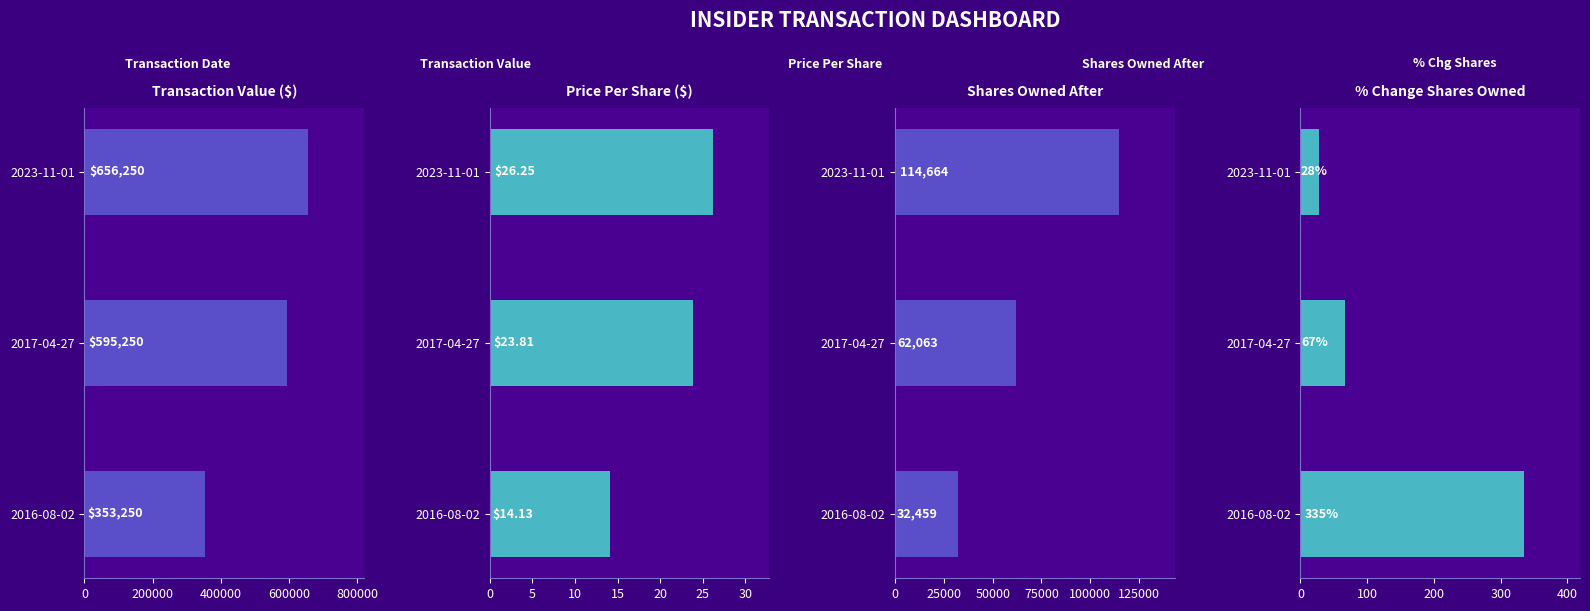

How many bars are there in each group?

4